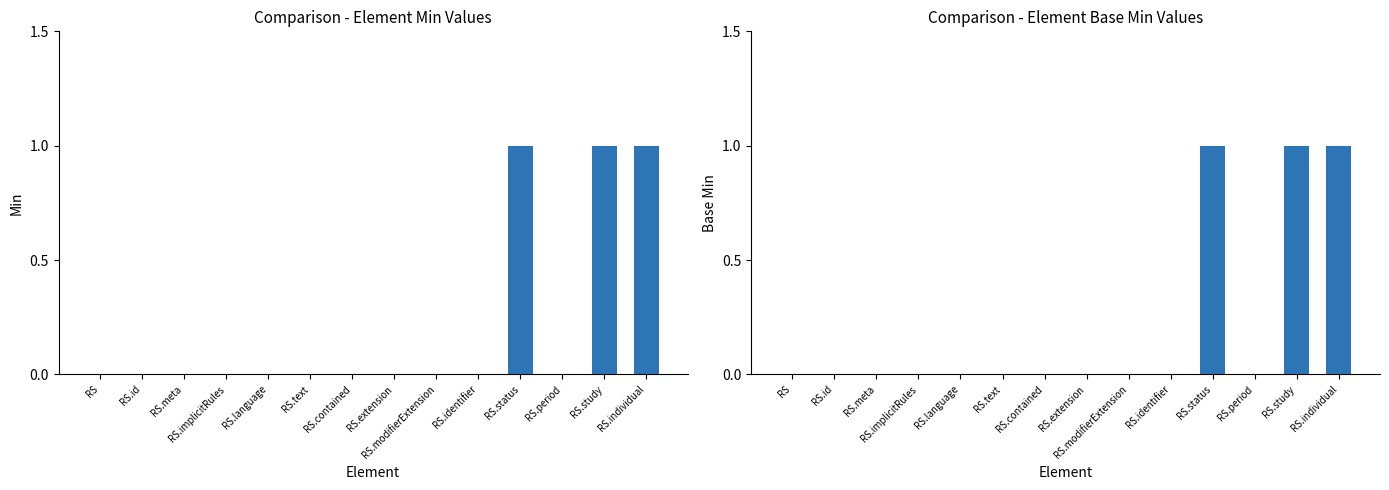

What is the difference between the second highest and minimum values in the Base Min series?

1